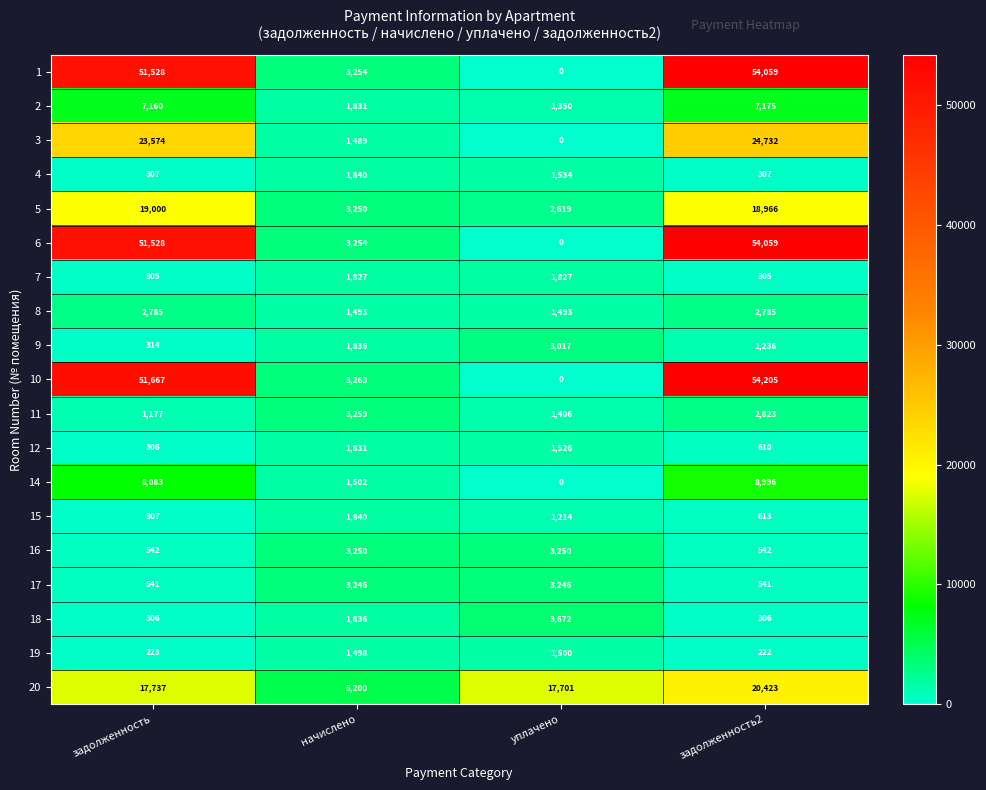

Rank the categories by 11 value from highest to lowest.

начислено, задолженность2, уплачено, задолженность